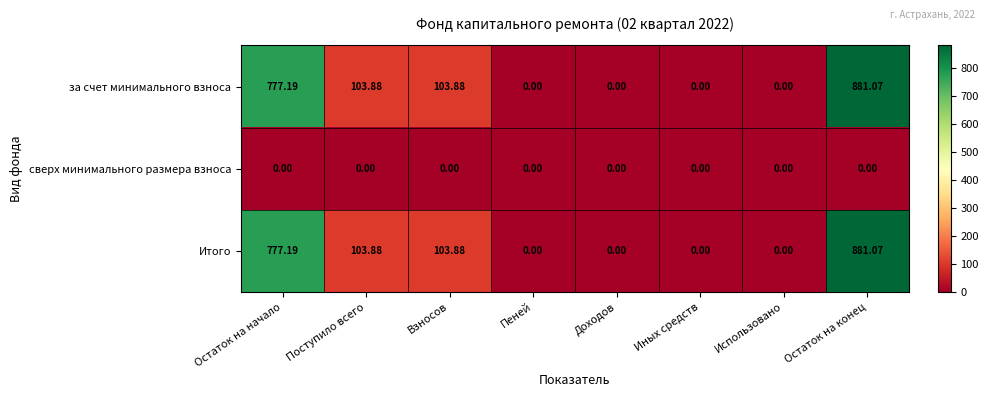

What is the total value across all series at Поступило всего?

207.8